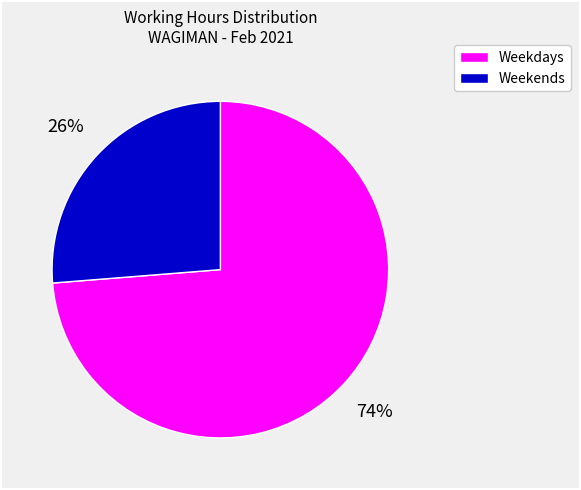

To the nearest percent, what is the average slice percentage?

50%